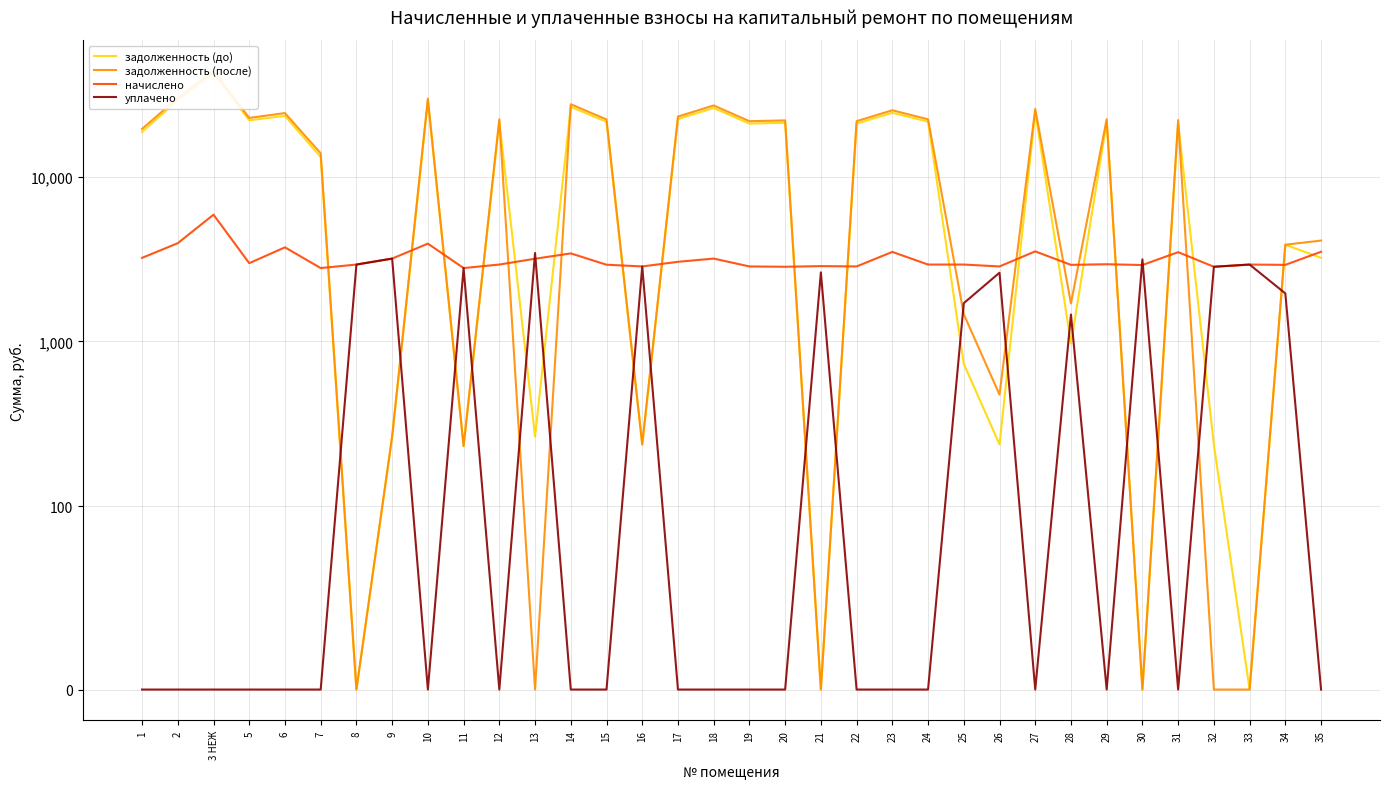

Reading left to right, extract all data points from this chart.

задолженность (до): 18636.7	28984.8	42128.2	21925.4	23316.3	13130.8	0.0	265.0	28700.5	232.1	21504.7	264.5	26478.2	21457.9	237.4	22338.8	26037.0	20943.7	21189.7	0.0	20943.7	24349.7	21504.7	731.4	237.4	24798.0	971.0	21549.7	0.0	21115.2	236.4	0.0	3858.8	3214.2
задолженность (после): 19439.6	29970.6	43595.8	22671.1	24246.4	13827.2	0.0	265.0	29680.0	232.1	22236.1	0.0	27429.0	22187.7	237.4	23098.9	26972.0	21656.0	21898.9	0.0	21656.0	25224.2	22236.1	1462.8	475.8	25677.3	1699.2	22284.3	0.0	21984.9	0.0	0.0	3858.8	4088.7
начислено: 3211.8	3943.2	5870.3	2982.8	3720.6	2785.7	2925.6	3180.0	3917.8	2785.7	2925.6	3173.6	3418.5	2919.2	2849.3	3040.1	3180.0	2849.3	2836.6	2862.0	2849.3	3491.1	2925.6	2925.6	2849.3	3517.1	2912.9	2938.3	2906.5	3478.9	2836.6	2925.6	2912.9	3498.0
уплачено: 0.0	0.0	0.0	0.0	0.0	0.0	2925.6	3180.0	0.0	2785.7	0.0	3438.1	0.0	0.0	2849.3	0.0	0.0	0.0	0.0	2623.5	0.0	0.0	0.0	1706.1	2611.0	0.0	1456.4	0.0	3145.9	0.0	2836.6	2925.6	1955.8	0.0